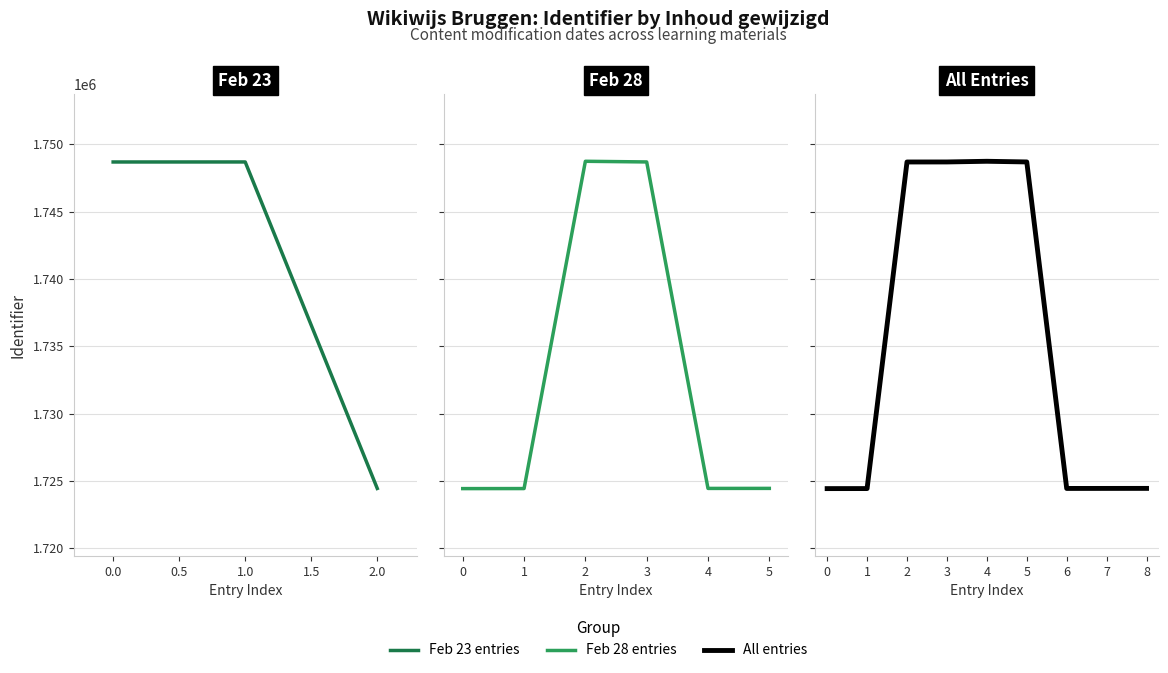

The value at 4 is 2849574. True or false?

False